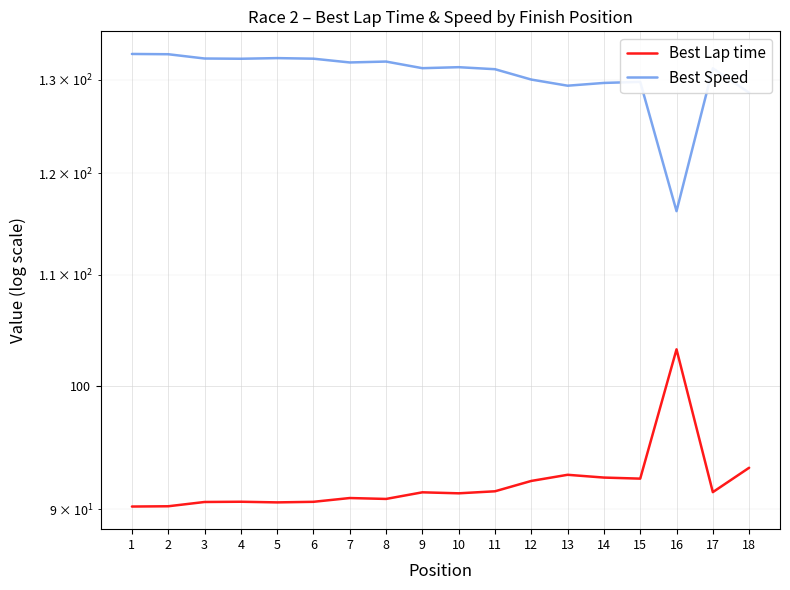

Between 6 and 15, which series saw the biggest shift?

Best Speed